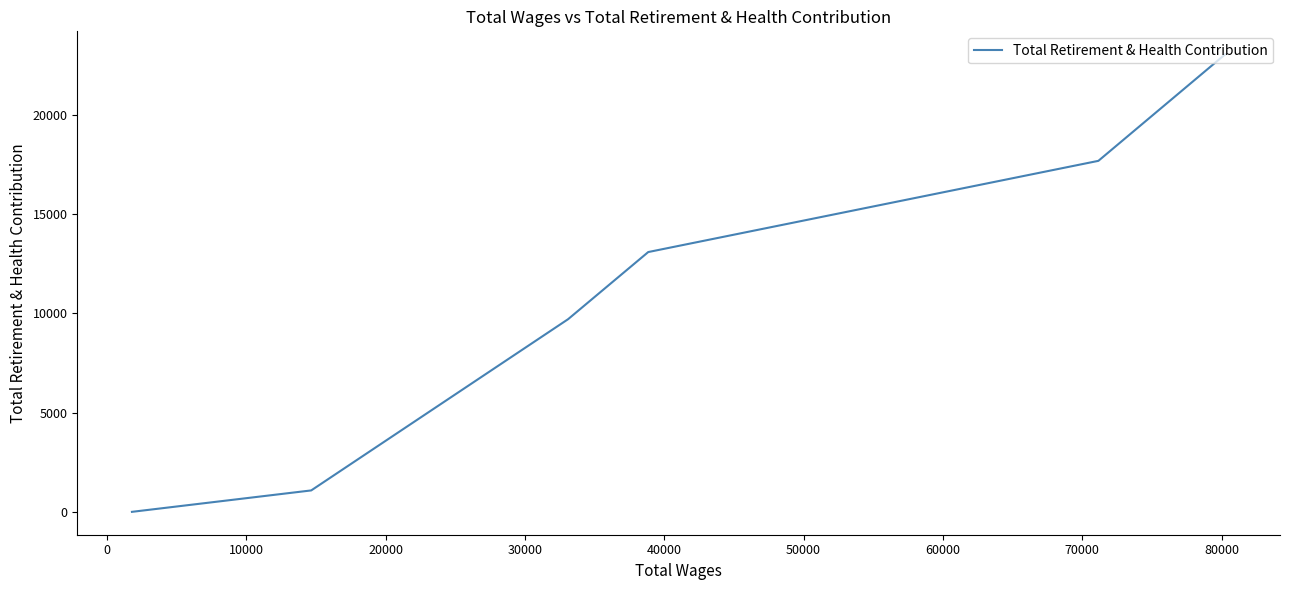

What is the sum of all values?

64560